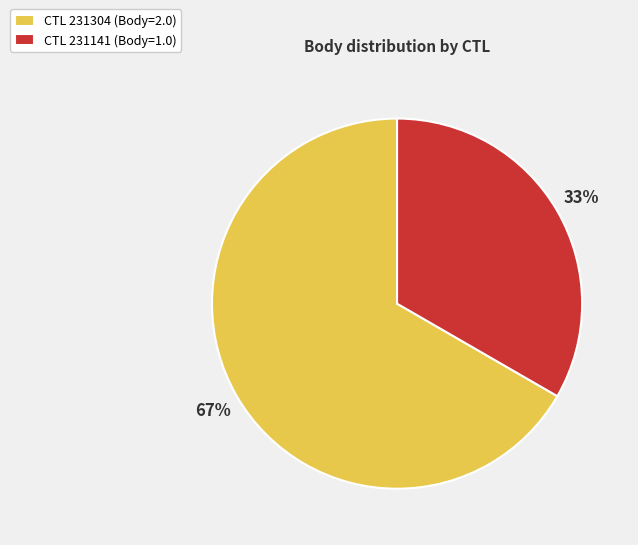

How many segments does this pie chart have?

2